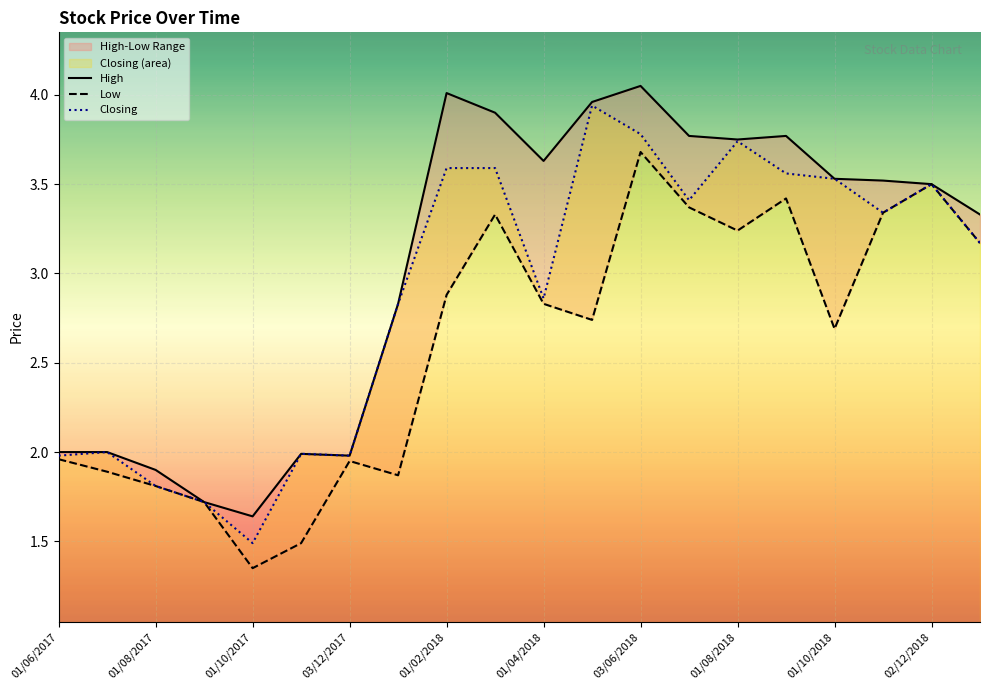

Is it true that Closing equals 1.0 at 03/12/2017?

False